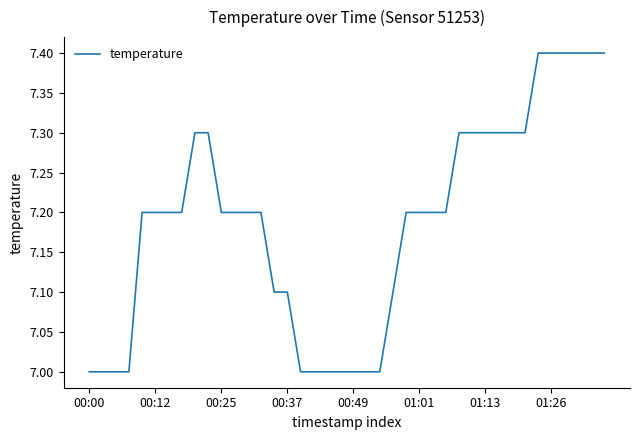

What is the difference between the maximum and minimum values?

0.4